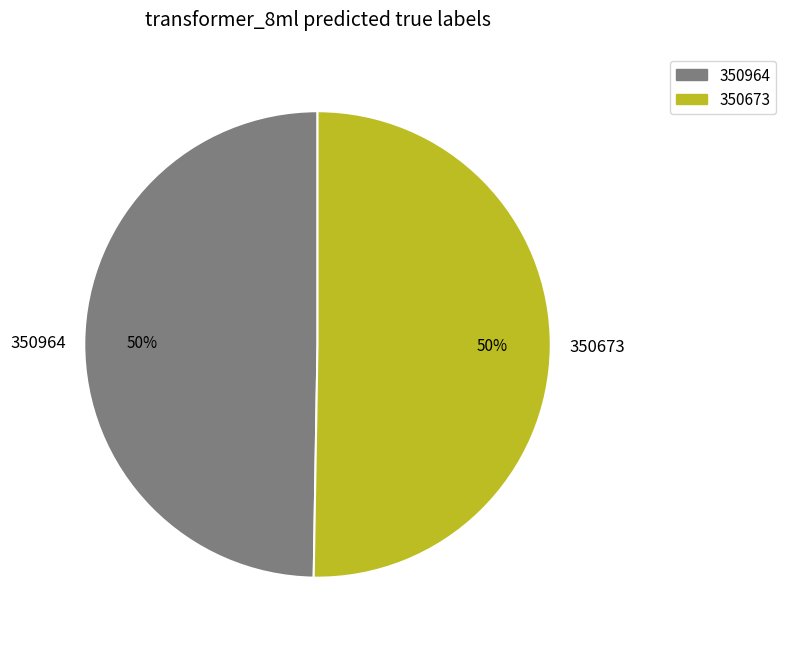

Which category accounts for the majority?

350673